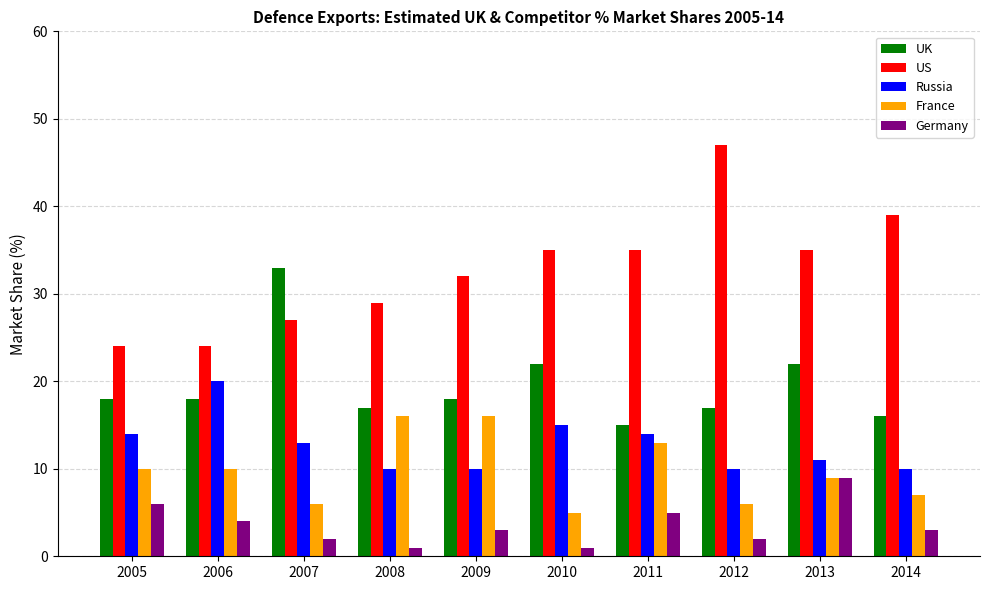

How many data points does each series have?

10